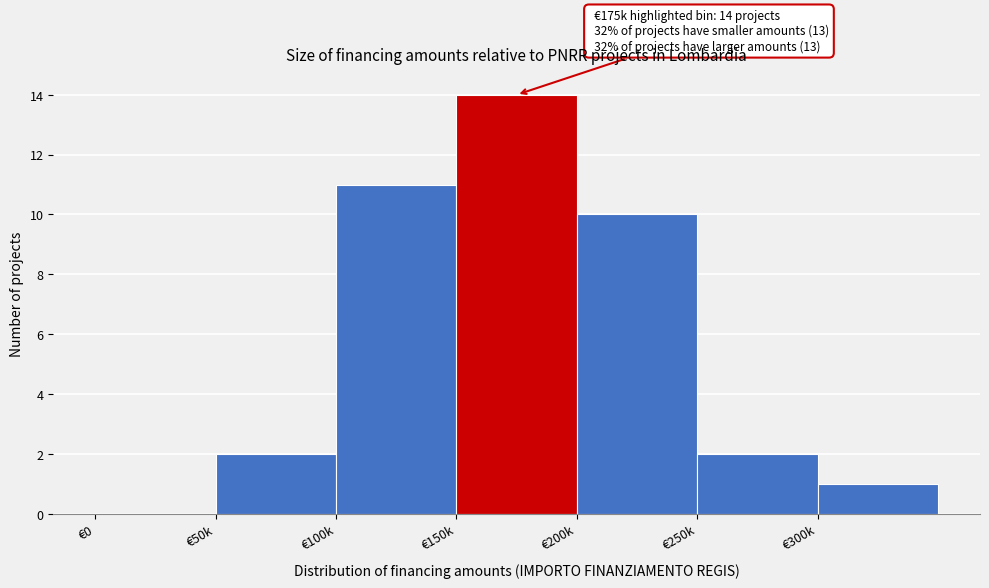

Reading left to right, transcribe all the data shown in this chart.

€0=0	€50k=2	€100k=11	€150k=14	€200k=10	€250k=2	€300k=1